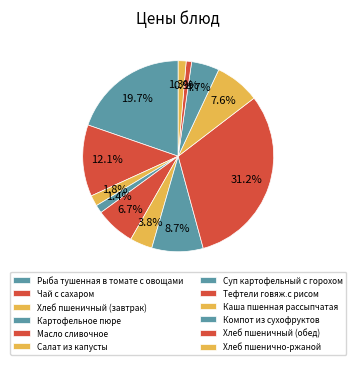

Rank the categories by value from lowest to highest.

Хлеб пшеничный (обед), Хлеб пшенично-ржаной, Картофельное пюре, Хлеб пшеничный (завтрак), Салат из капусты, Компот из сухофруктов, Масло сливочное, Каша пшенная рассыпчатая, Суп картофельный с горохом, Чай с сахаром, Рыба тушенная в томате с овощами, Тефтели говяж.с рисом